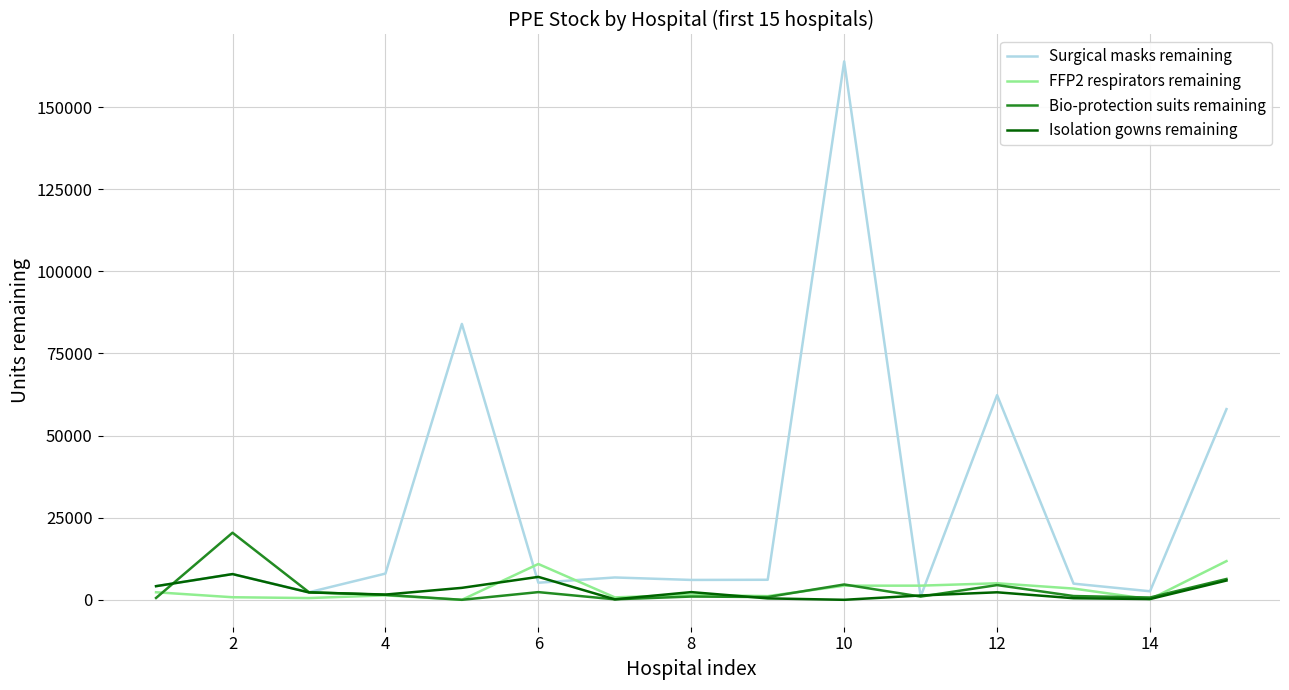

Which series has the largest range (max minus min)?

Surgical masks remaining